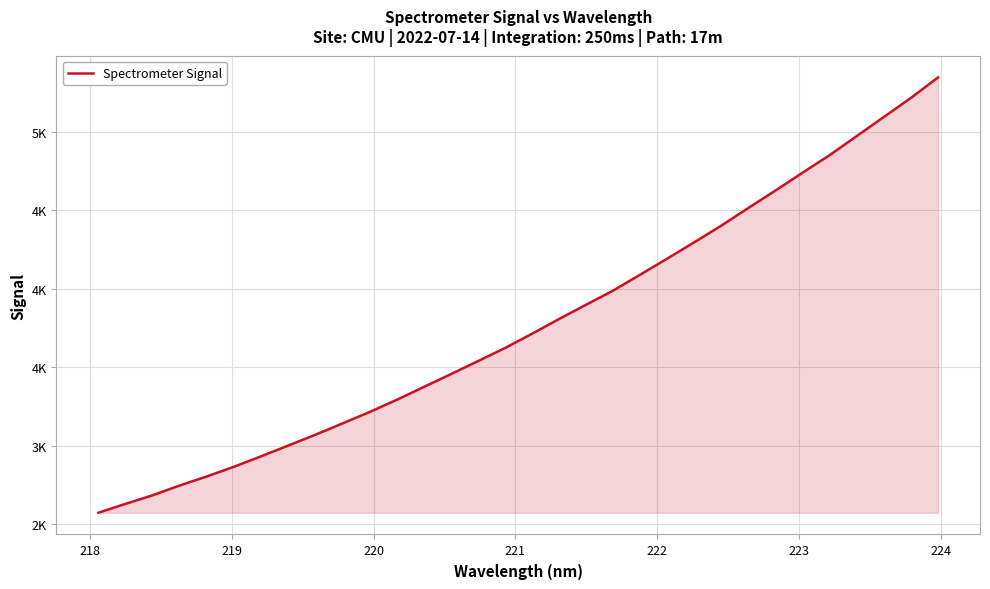

Does the chart display data point markers on the line(s)?

No